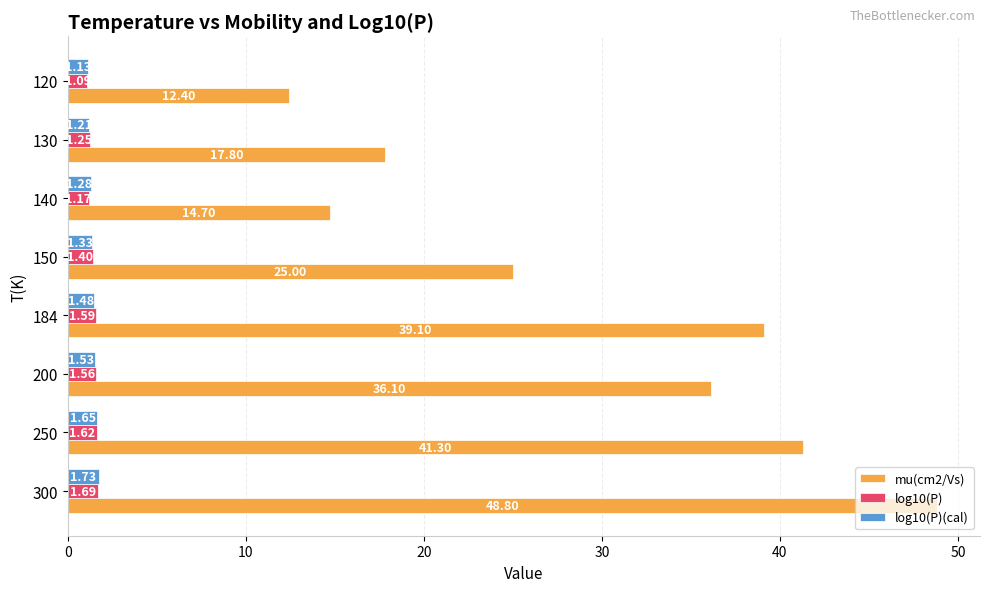

At how many categories does at least one series exceed 40?

2